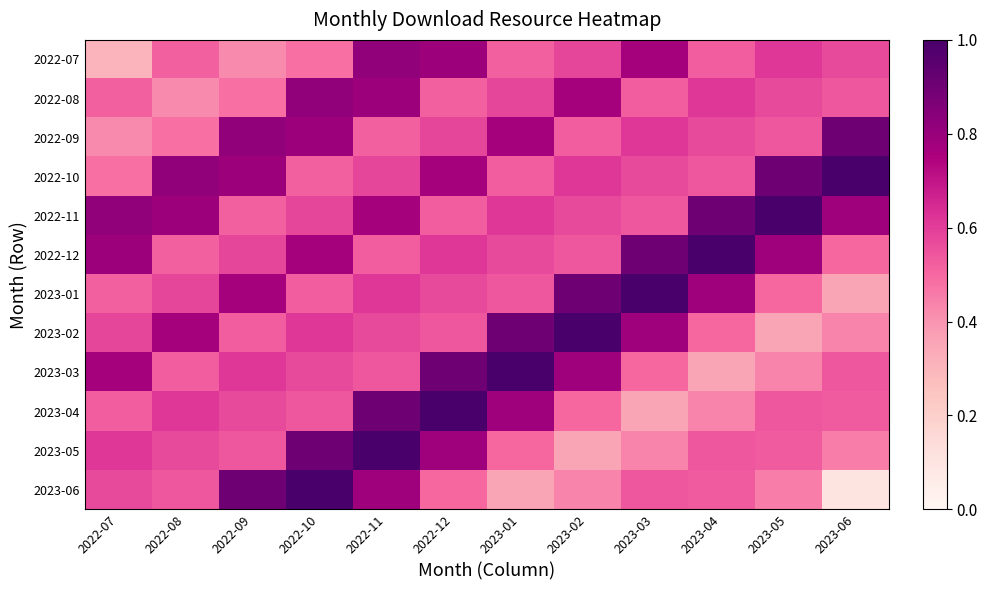

What is the smallest value displayed?

0.1